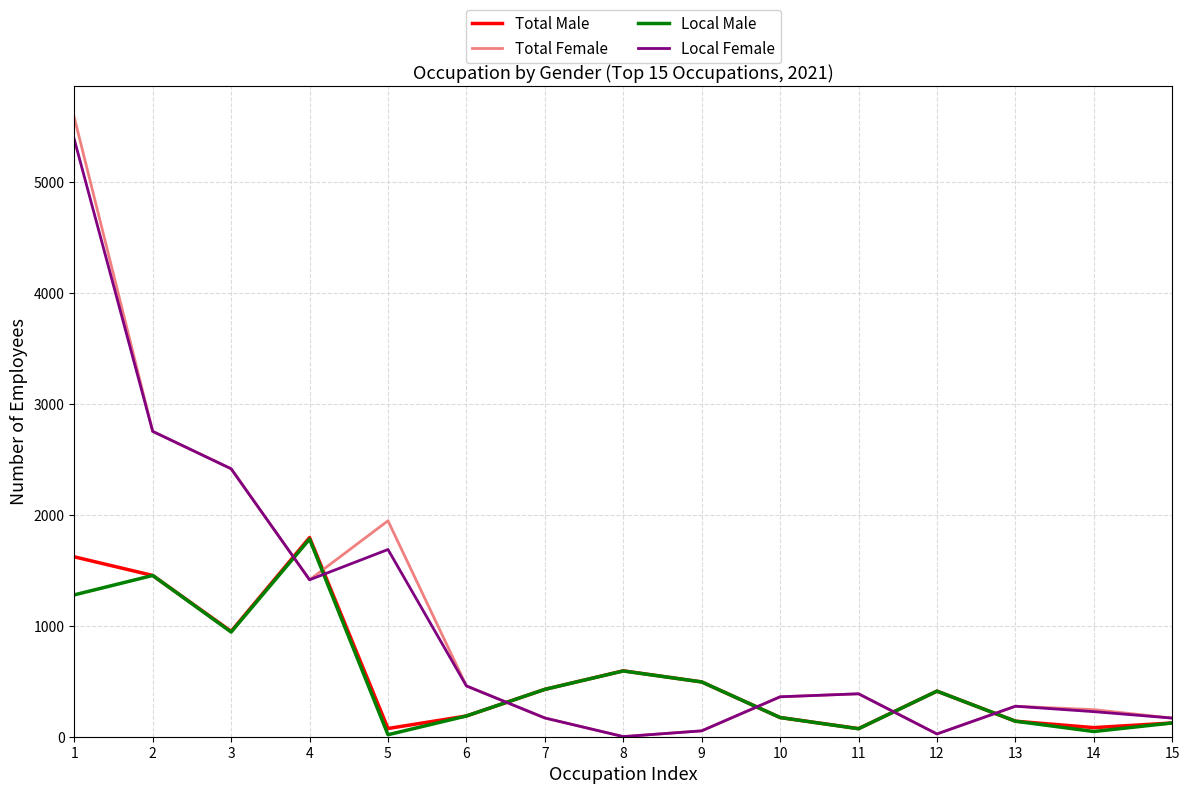

Where does the Local Male series first go above 411?

1